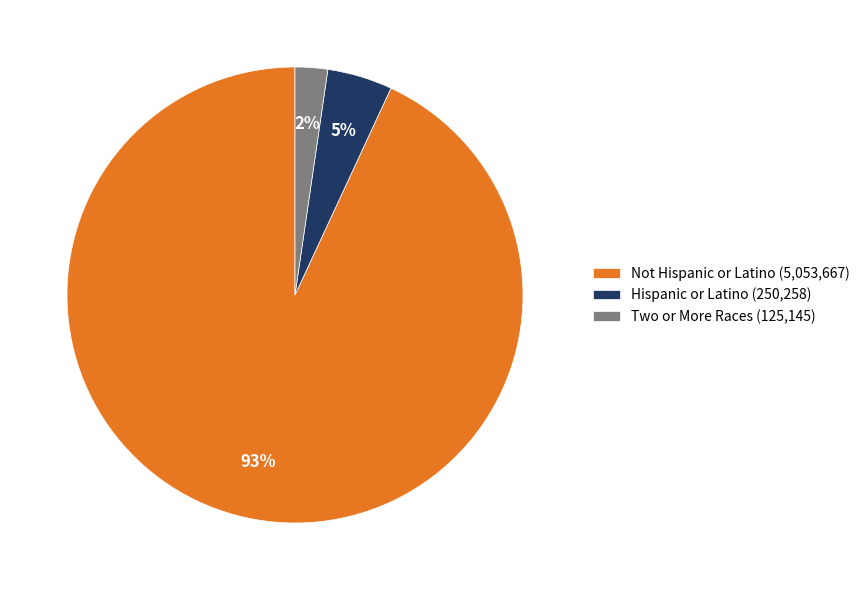

How many segments does this pie chart have?

3